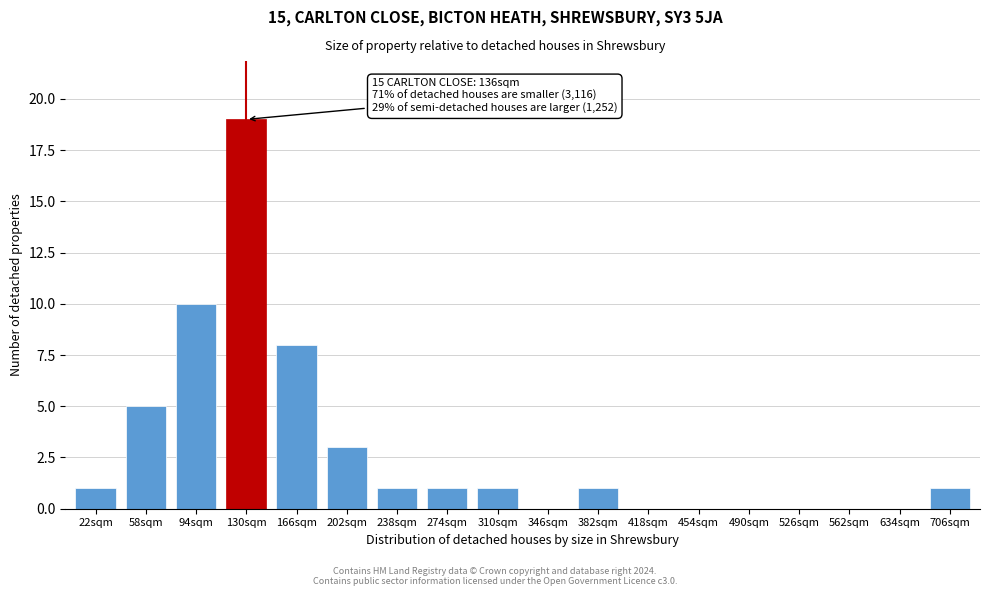

Reading right to left, list all the values displayed in this chart.

706sqm=1	634sqm=0	562sqm=0	526sqm=0	490sqm=0	454sqm=0	418sqm=0	382sqm=1	346sqm=0	310sqm=1	274sqm=1	238sqm=1	202sqm=3	166sqm=8	130sqm=19	94sqm=10	58sqm=5	22sqm=1